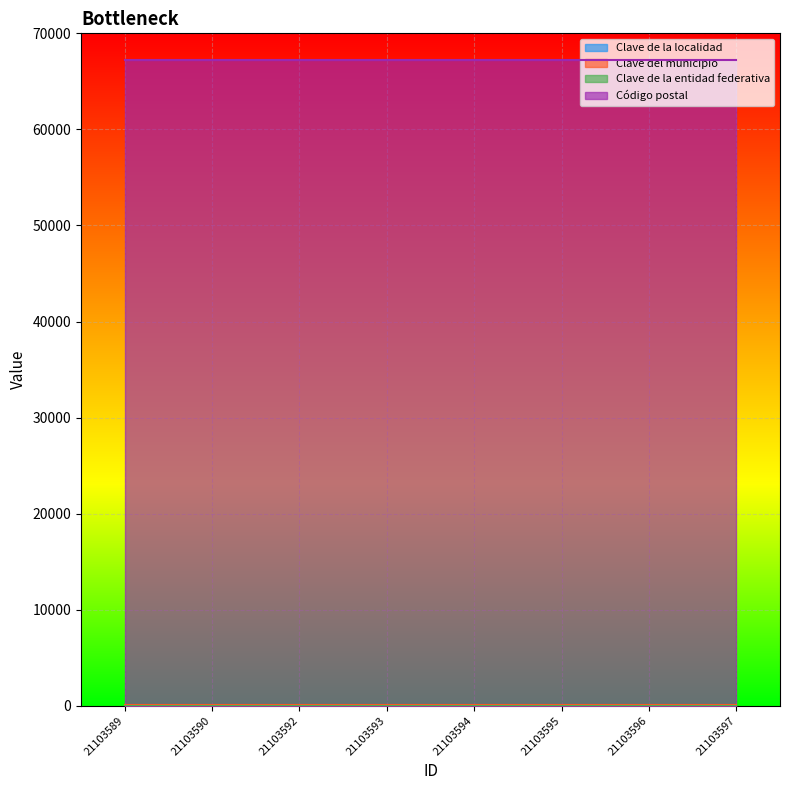

Is it true that Código postal equals 67250 at 21103597?

True